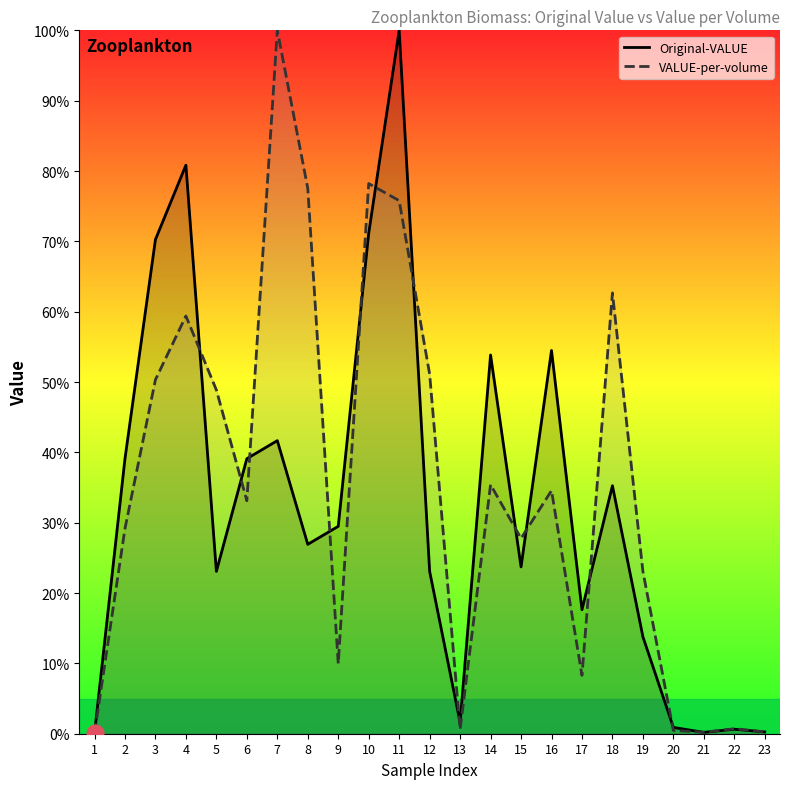

How many interior local valleys does the Original-VALUE series have?

6